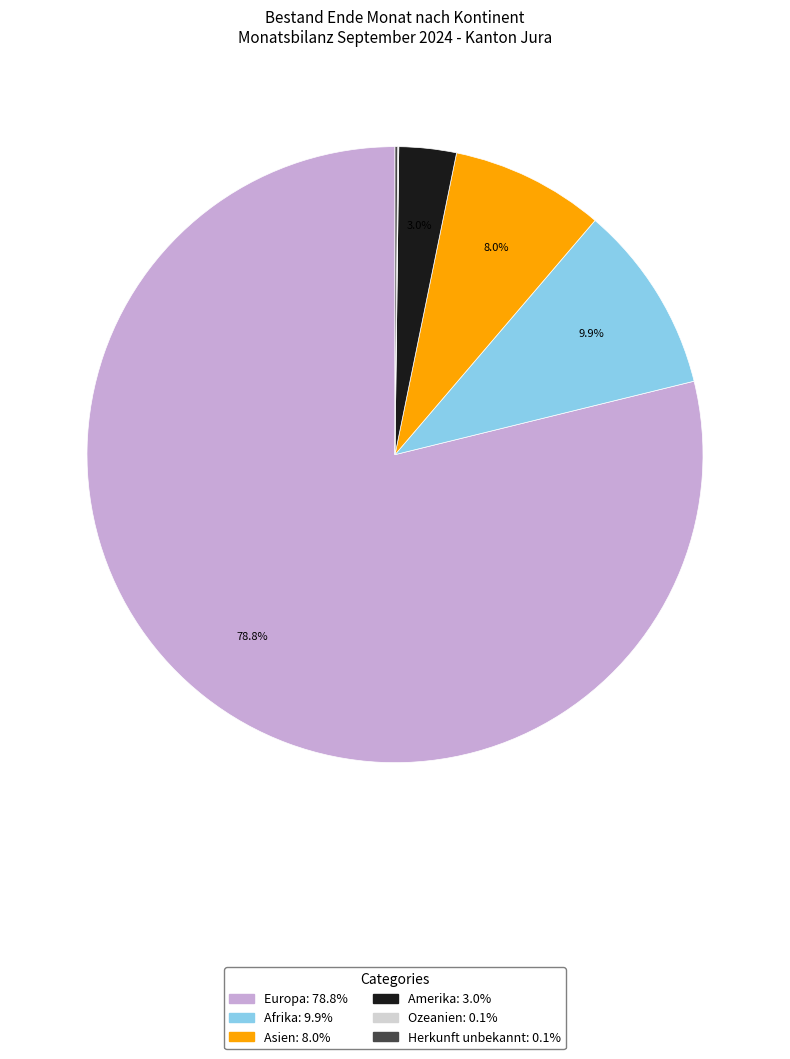

To the nearest percent, what is the average slice percentage?

17%